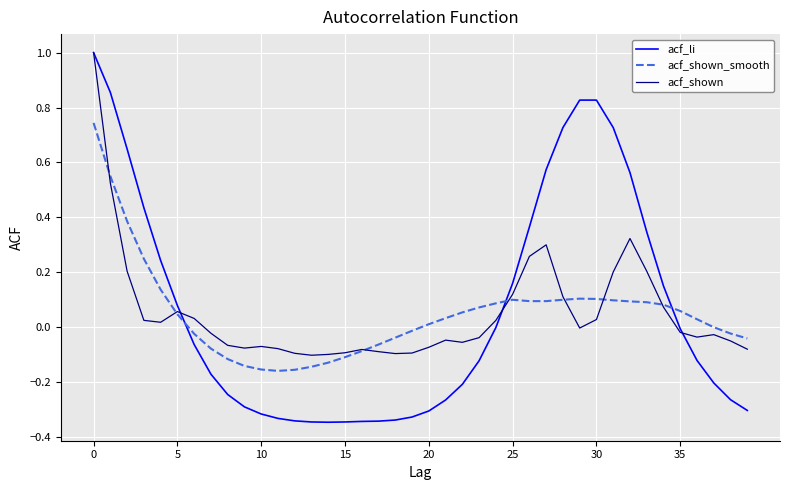

Which series has the largest range (max minus min)?

acf_li